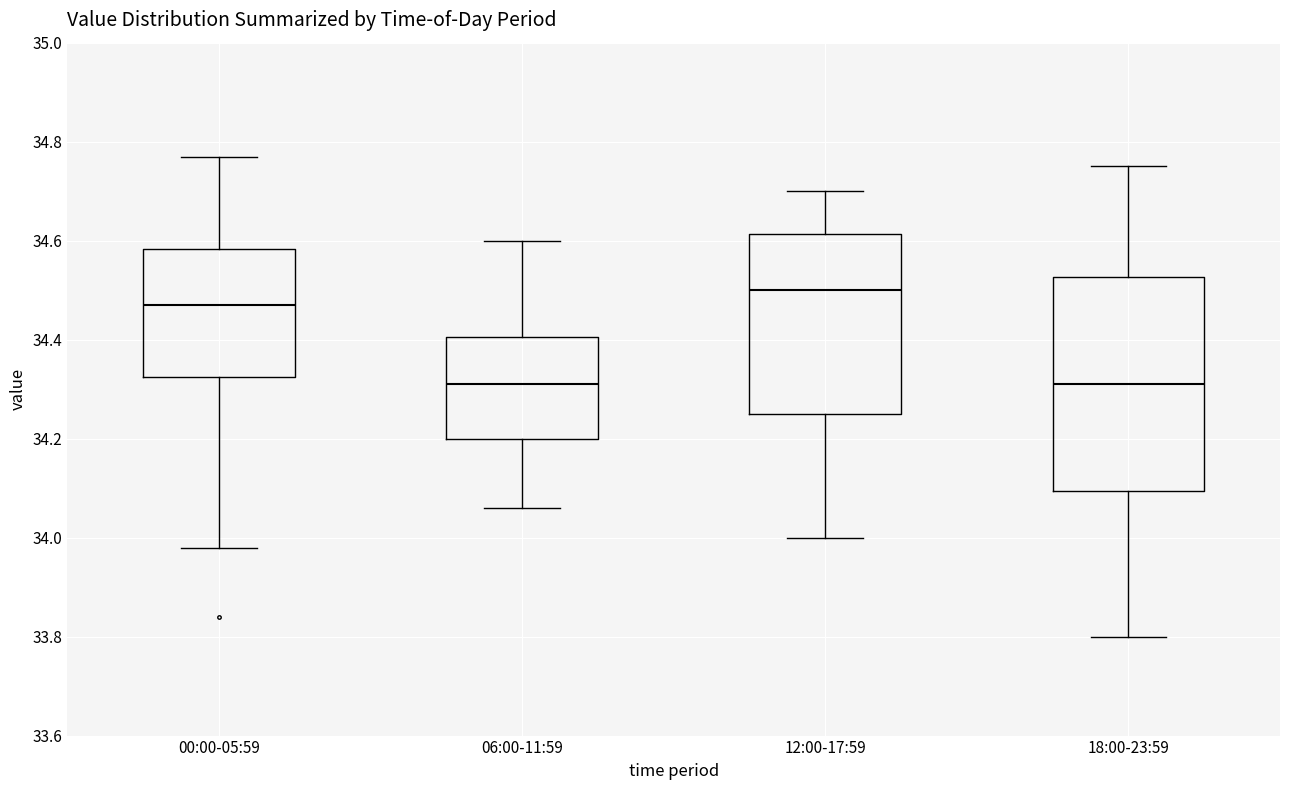

Where does the lower whisker of the box for 00:00-05:59 end on the y-axis? The values are not printed on the chart, so give them approximately, as read against the axis.

33.98